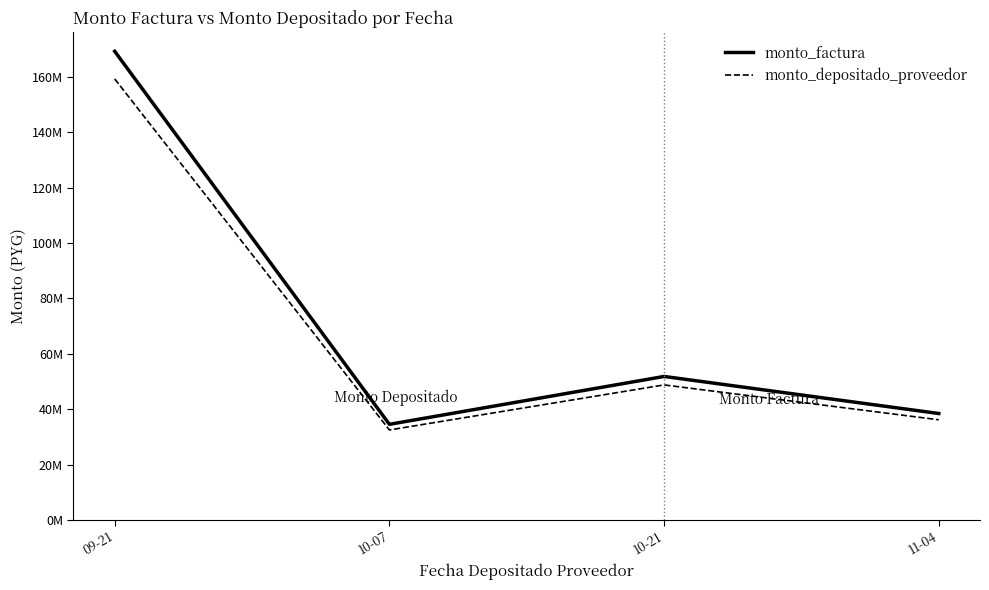

Which series changed the most between 09-21 and 10-21?

monto_factura